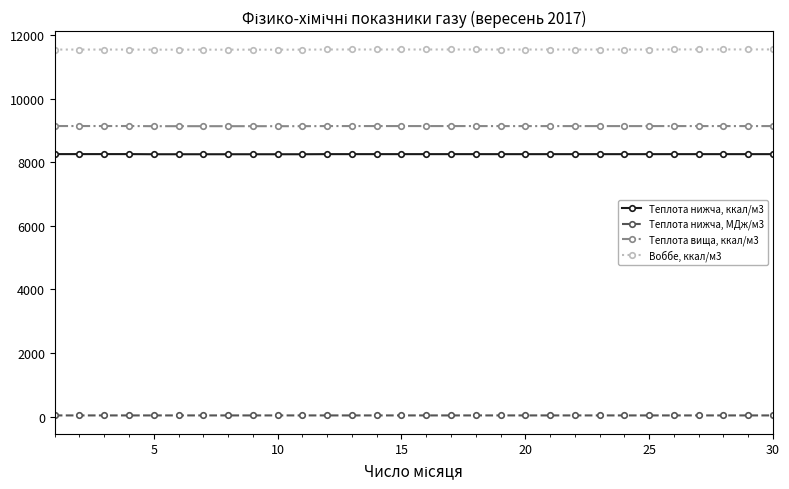

What is the sum of all Теплота нижча, ккал/м3 values?

247858.9